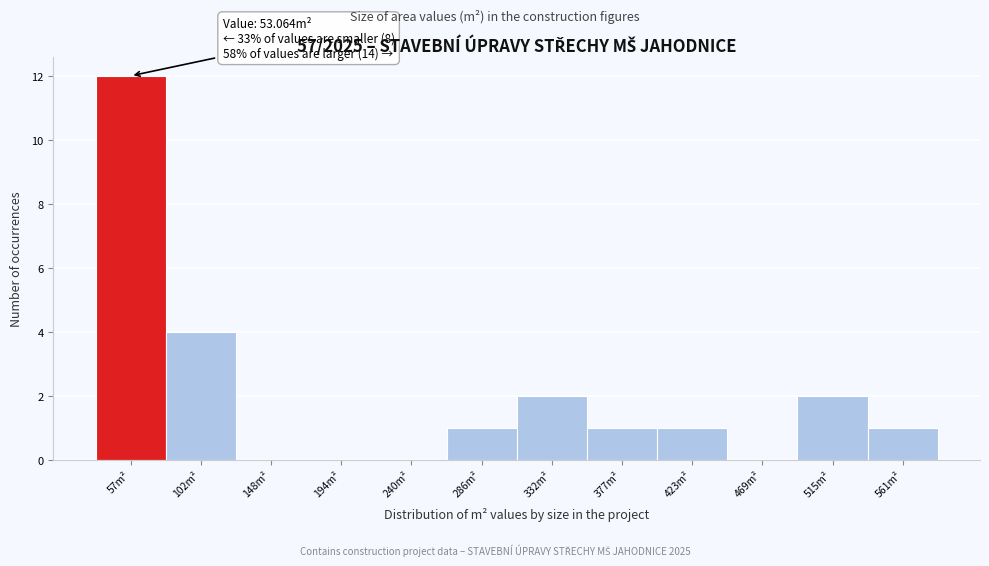

Over which range of the x-axis is the bar tallest?

35 to 80